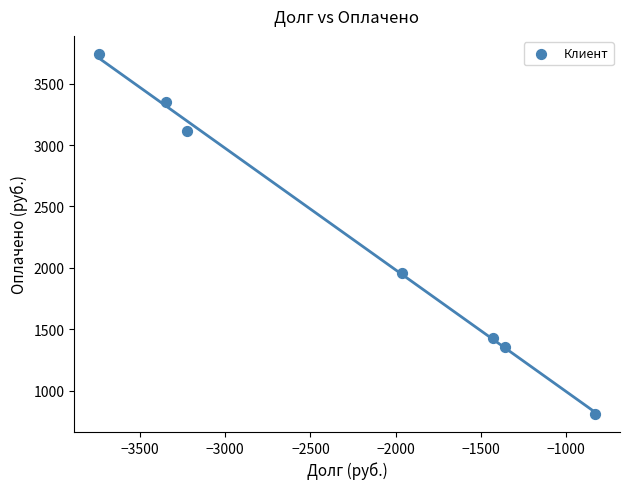

What is the average Y value?

2251